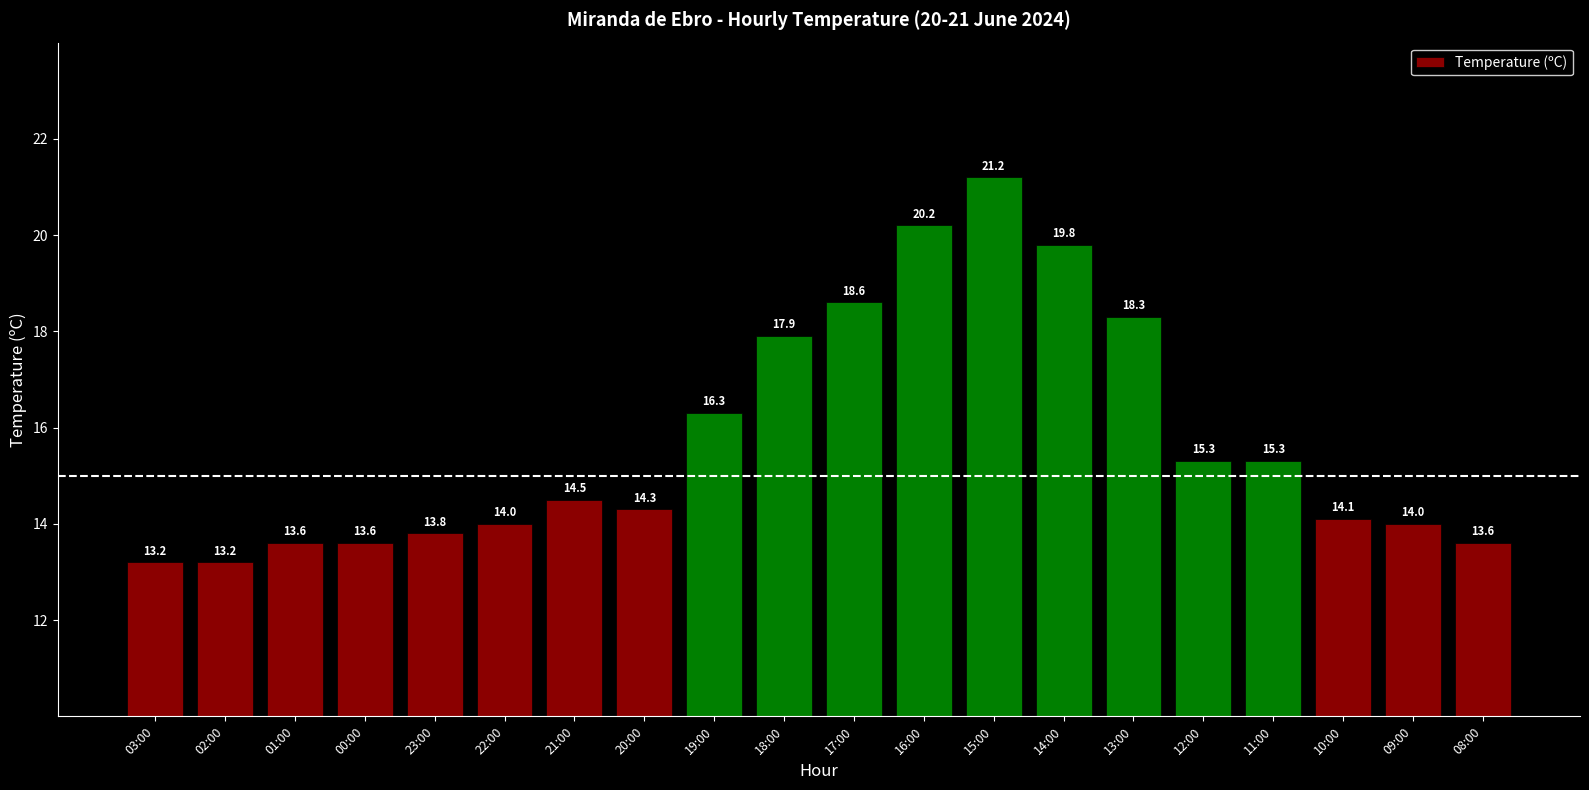

Does the chart contain stacked bars?

No